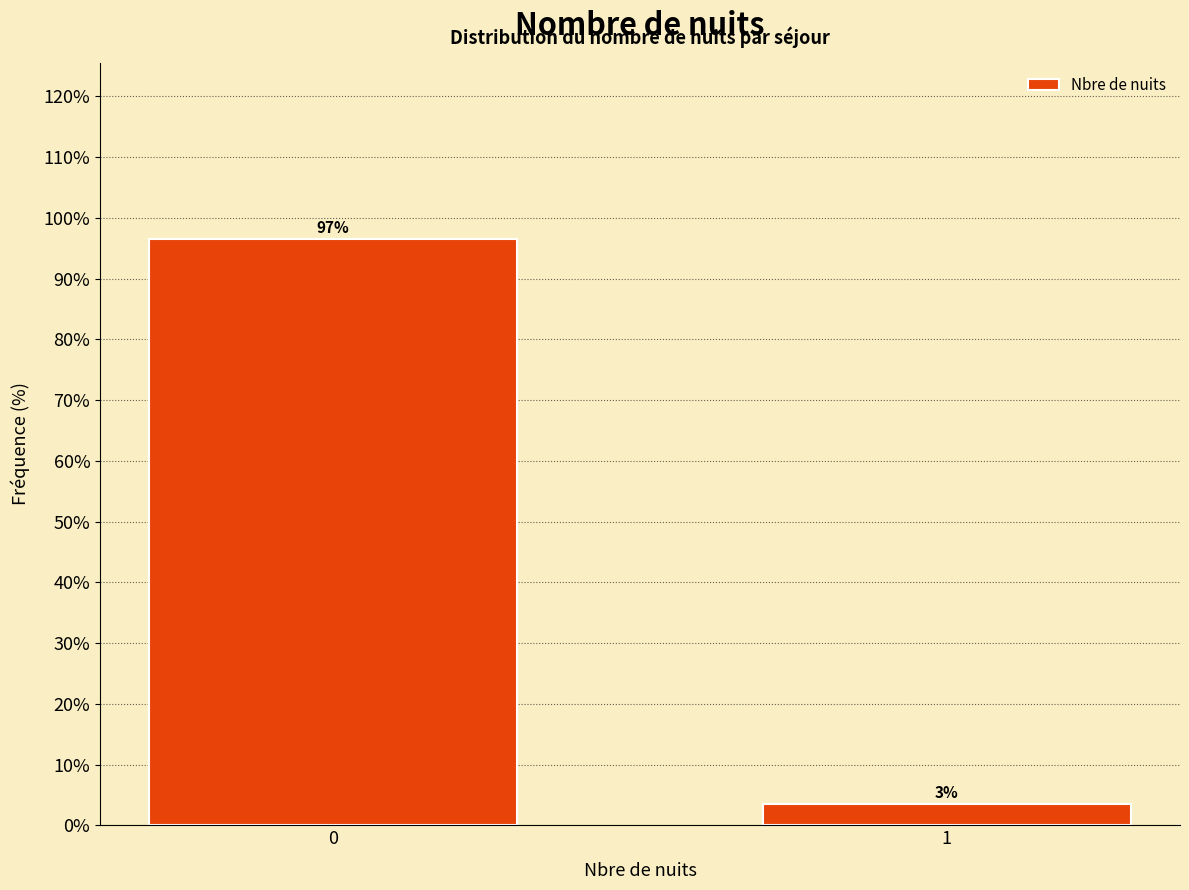

List the labels in order of value, smallest first.

1, 0